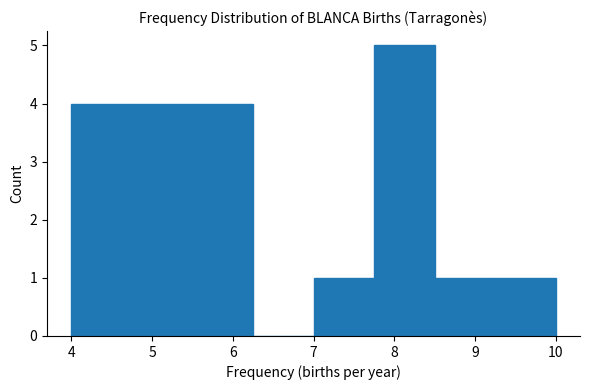

Reading left to right, list every bar in this chart as the range it spans on the x-axis followed by its height. Neither the bar edges nor the heights are printed on the chart, so give them approximately, as read against the axes.

4.00 to 4.75: 4
4.75 to 5.50: 4
5.50 to 6.25: 4
6.25 to 7.00: 0
7.00 to 7.75: 1
7.75 to 8.50: 5
8.50 to 9.25: 1
9.25 to 10.00: 1